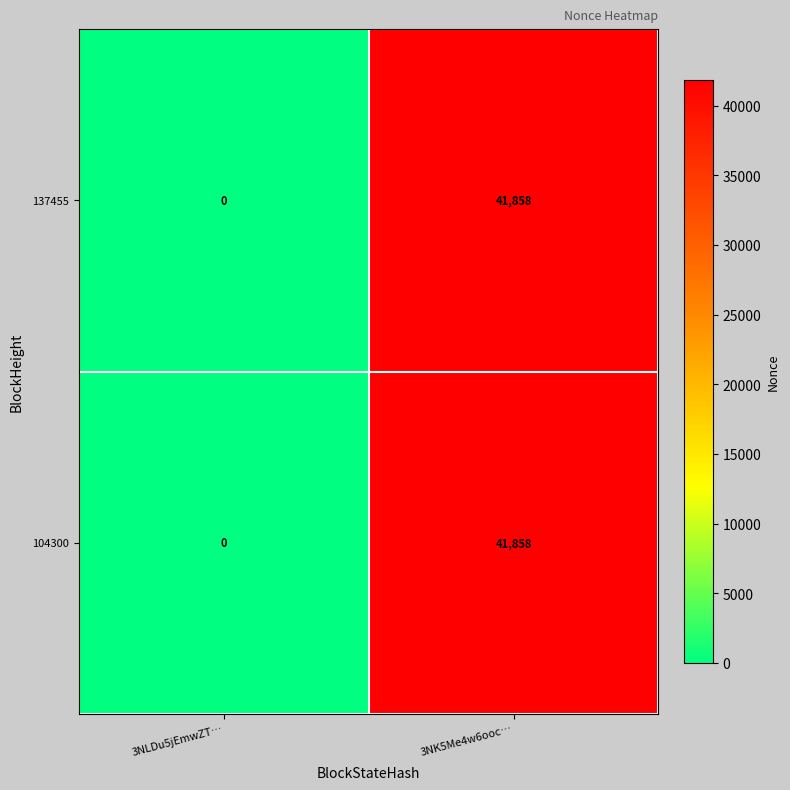

What is the average value of the 137455 series?

20929